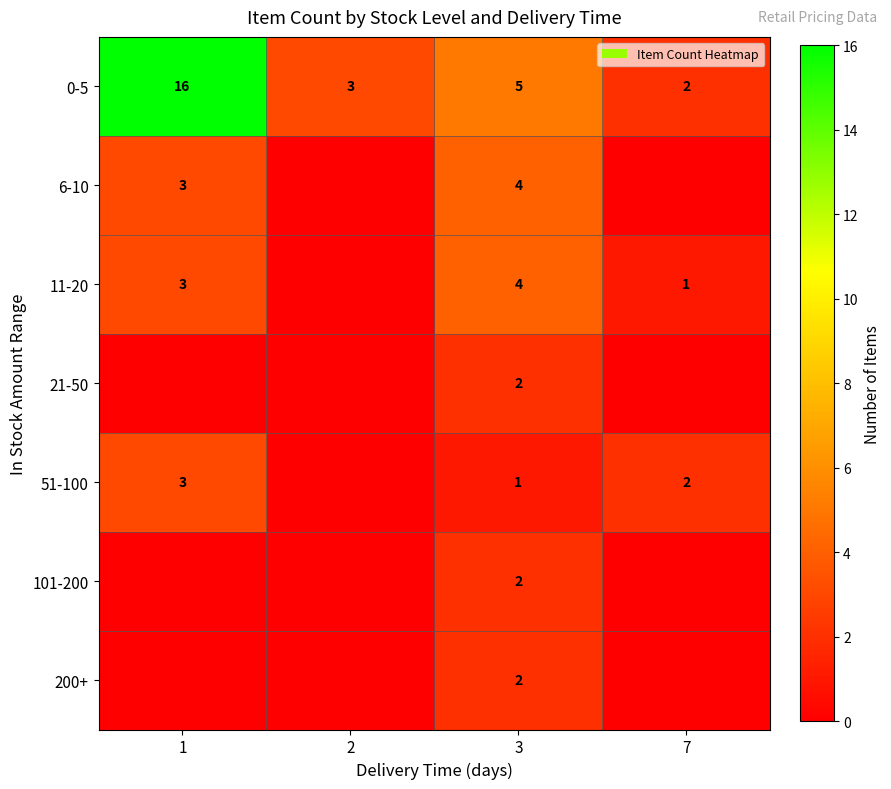

What is the spread (max minus min) of values at 2?

3